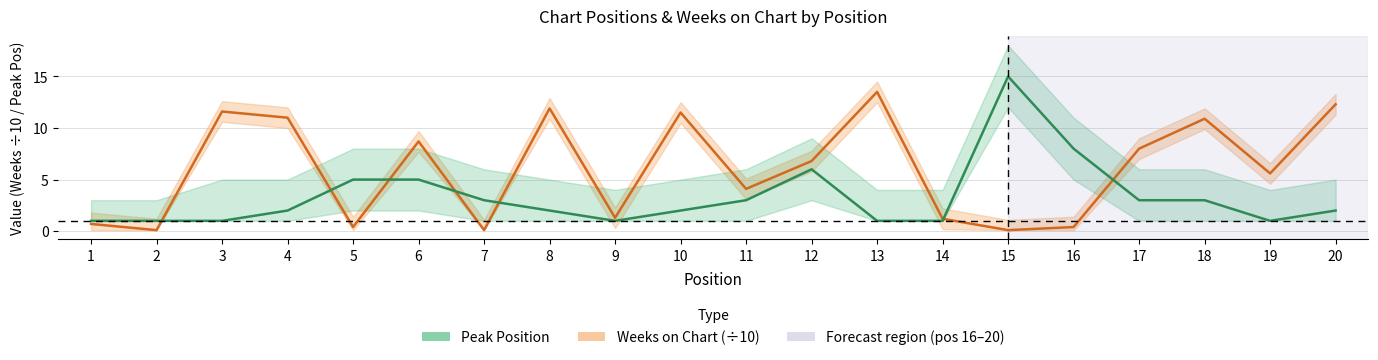

Which series has the largest total across all categories?

Weeks on Chart